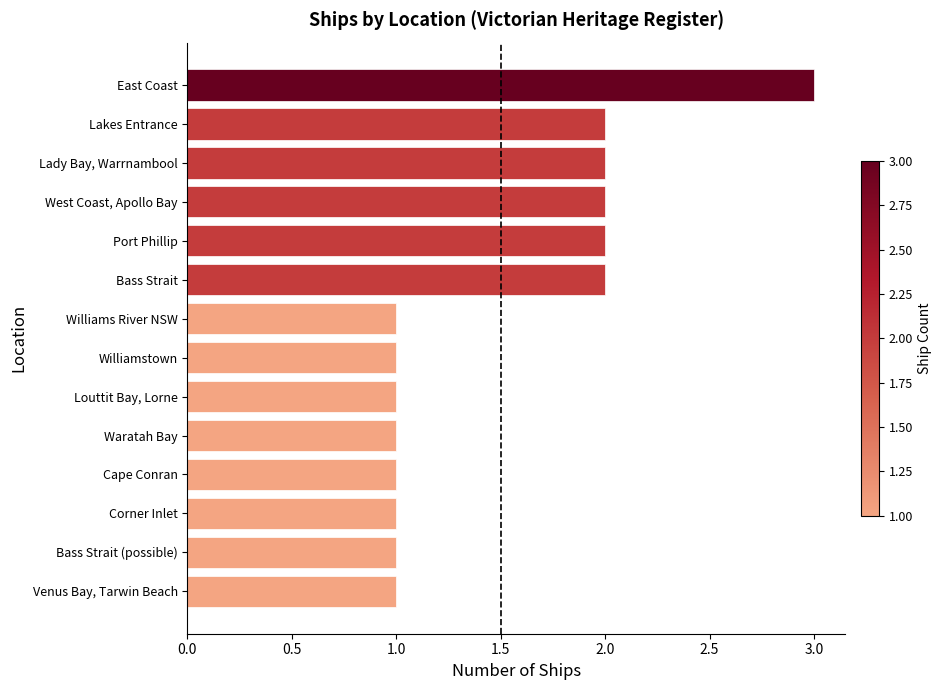

How many series are shown in this chart?

1